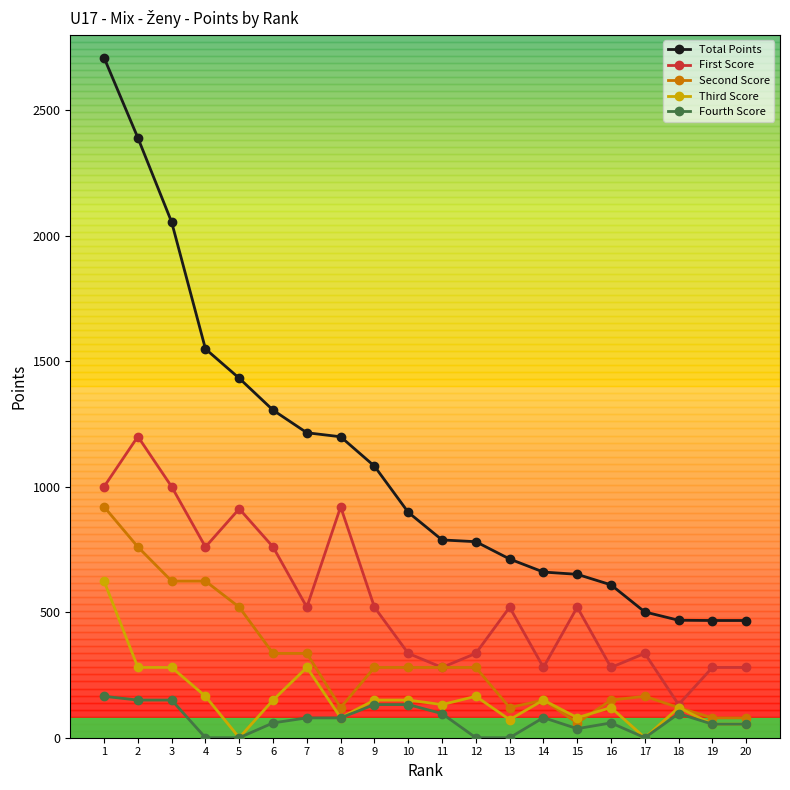

At which category is the sum across all series the highest?

1